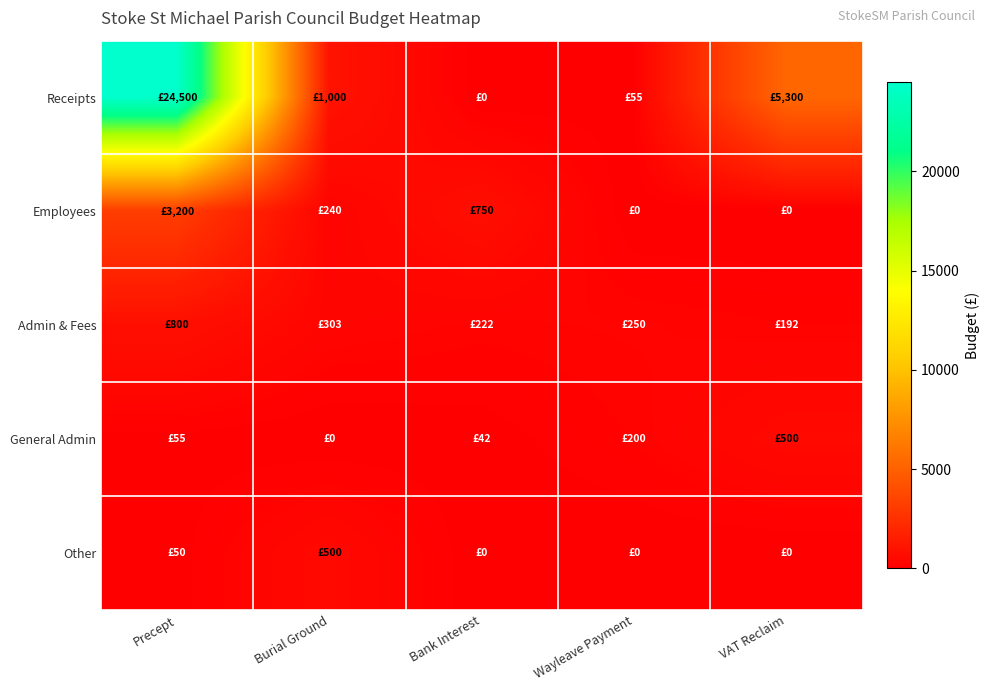

At which category is the sum across all series the highest?

Precept